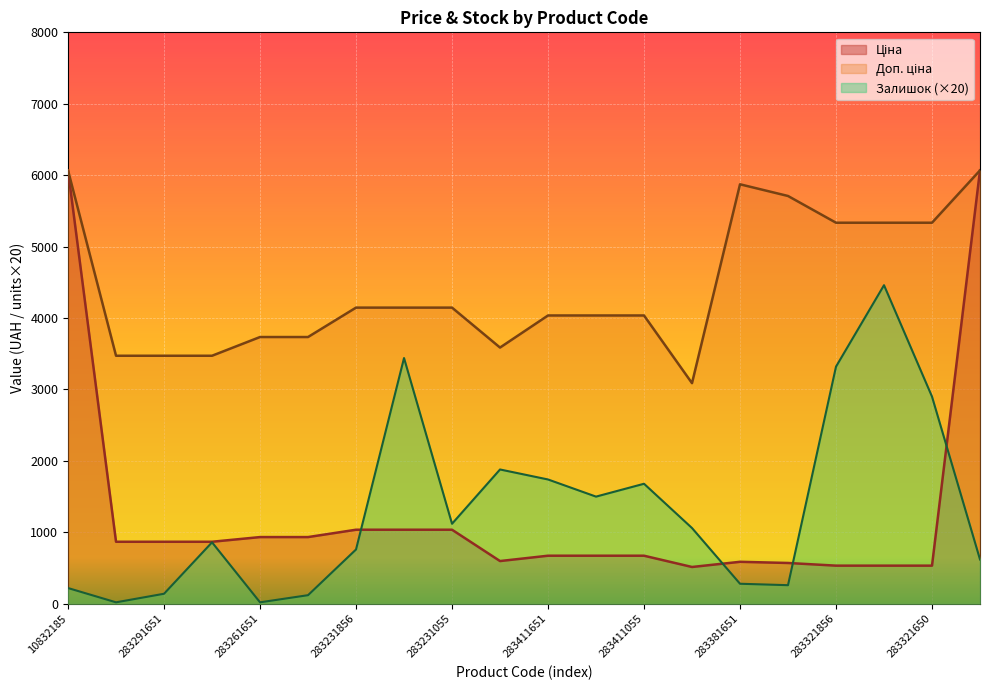

How many values in the Ціна series exceed 868?

10